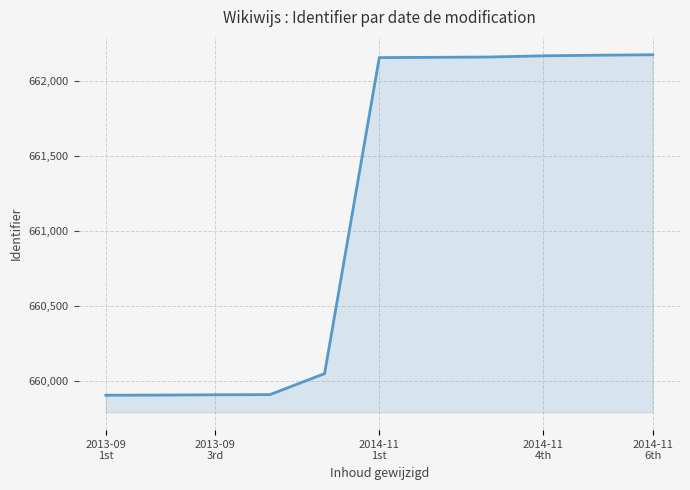

What is the smallest value displayed?

659905